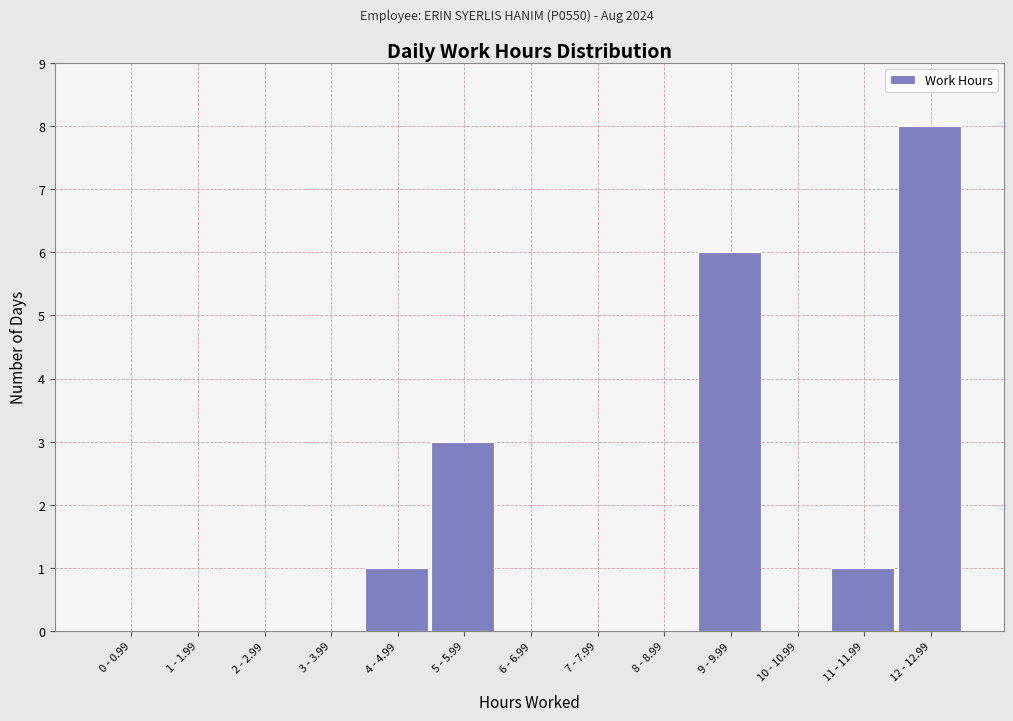

Reading right to left, extract all data points from this chart.

12 - 12.99=8	11 - 11.99=1	10 - 10.99=0	9 - 9.99=6	8 - 8.99=0	7 - 7.99=0	6 - 6.99=0	5 - 5.99=3	4 - 4.99=1	3 - 3.99=0	2 - 2.99=0	1 - 1.99=0	0 - 0.99=0